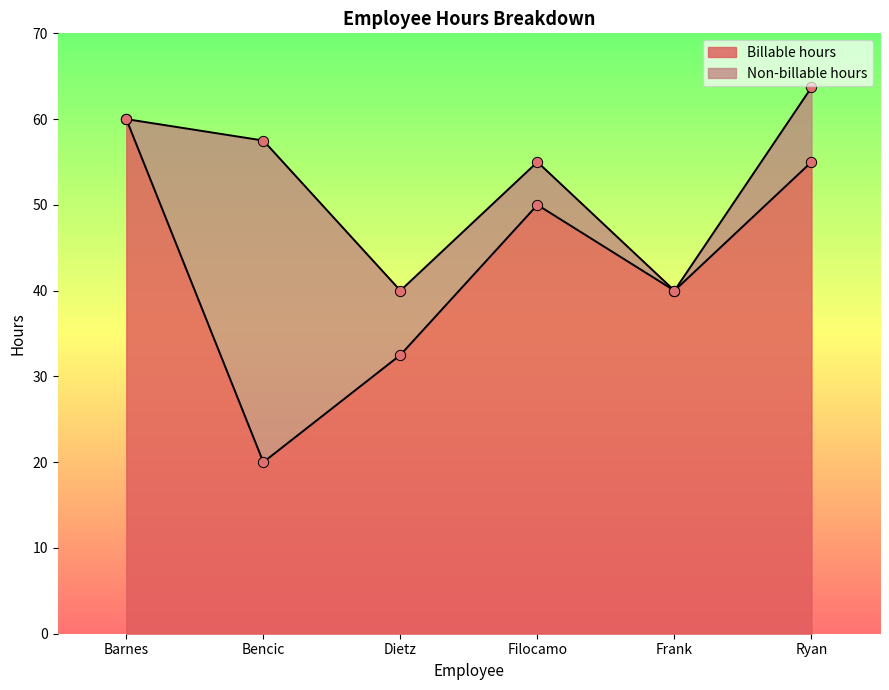

Which has a higher value, Ryan or Dietz?

Ryan